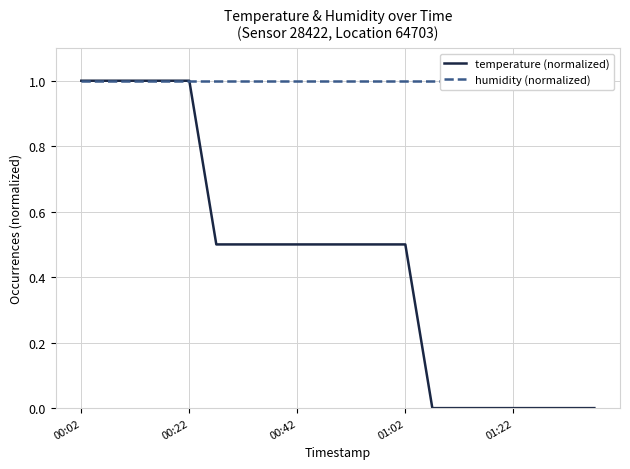

Which category has the highest value in the temperature (normalized) series?

00:02